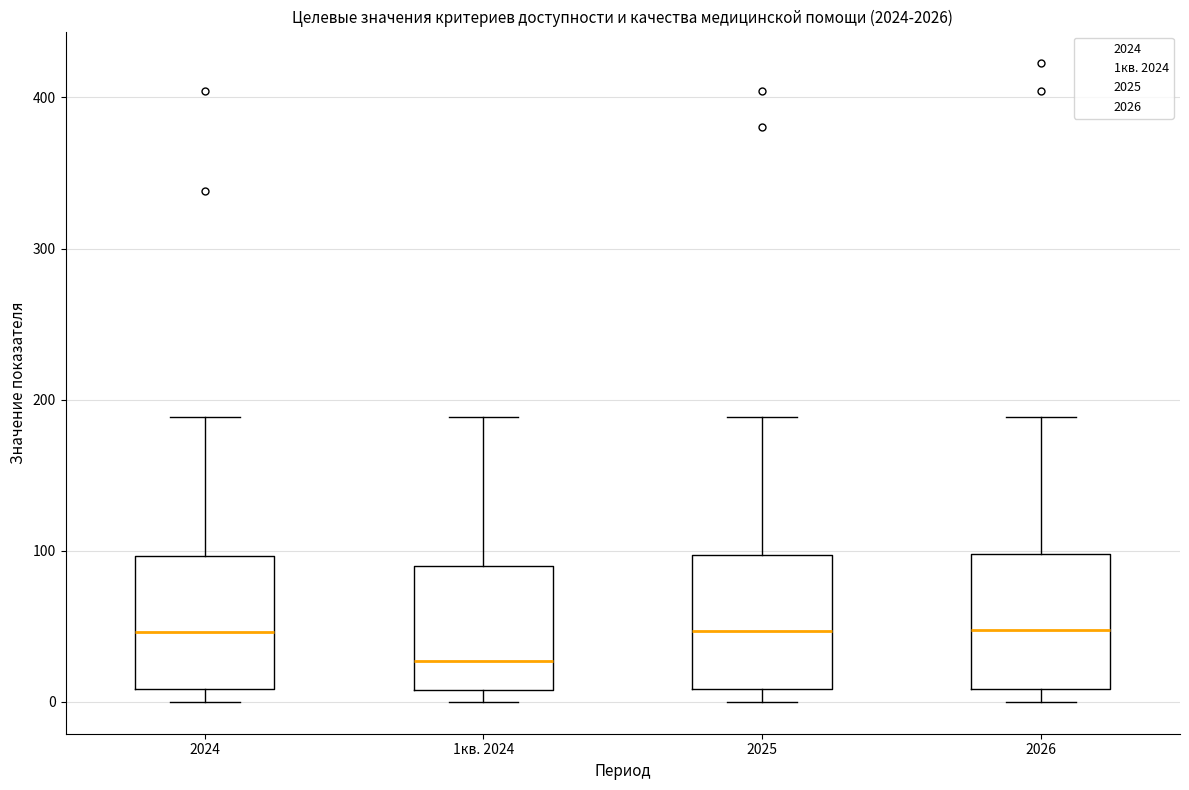

Reading left to right, read every box against the y-axis: the position of its median line, the range the box covers, and the ends of its whiskers. The values are not printed on the chart, so give them approximately, as read against the axis.

2024: median 50, box 10 to 100, whiskers 0 to 190
1кв. 2024: median 30, box 10 to 90, whiskers 0 to 190
2025: median 50, box 10 to 100, whiskers 0 to 190
2026: median 50, box 10 to 100, whiskers 0 to 190